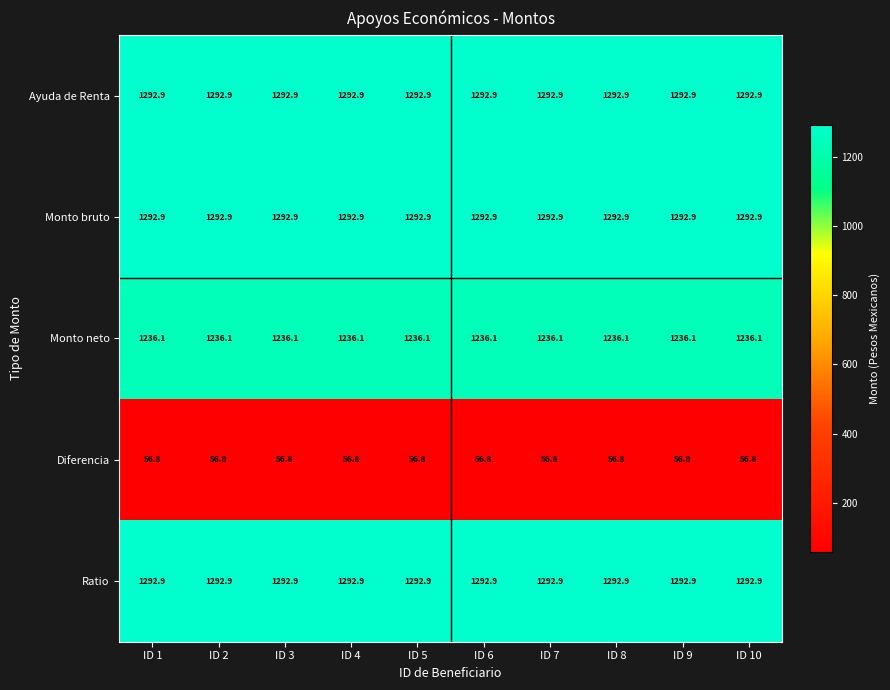

The value of Diferencia at ID 3 is 56.8. True or false?

True